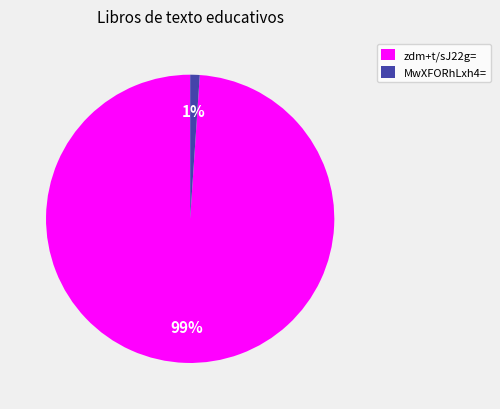

To the nearest percent, what is the average slice percentage?

50%